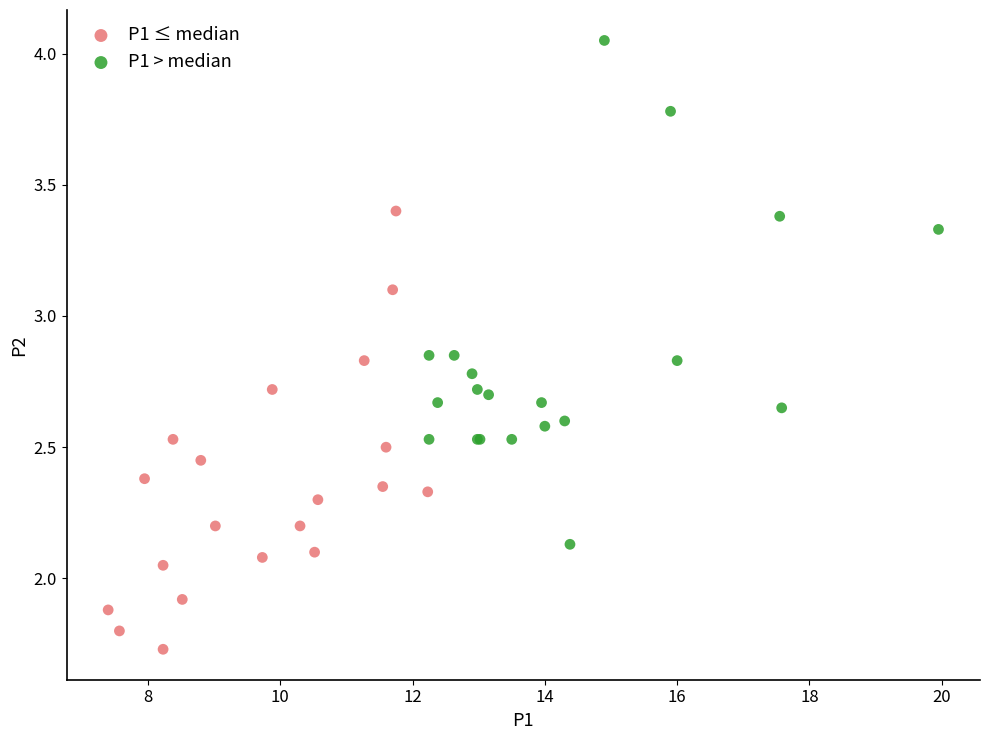

Which series has the widest spread of Y values?

P1 > median